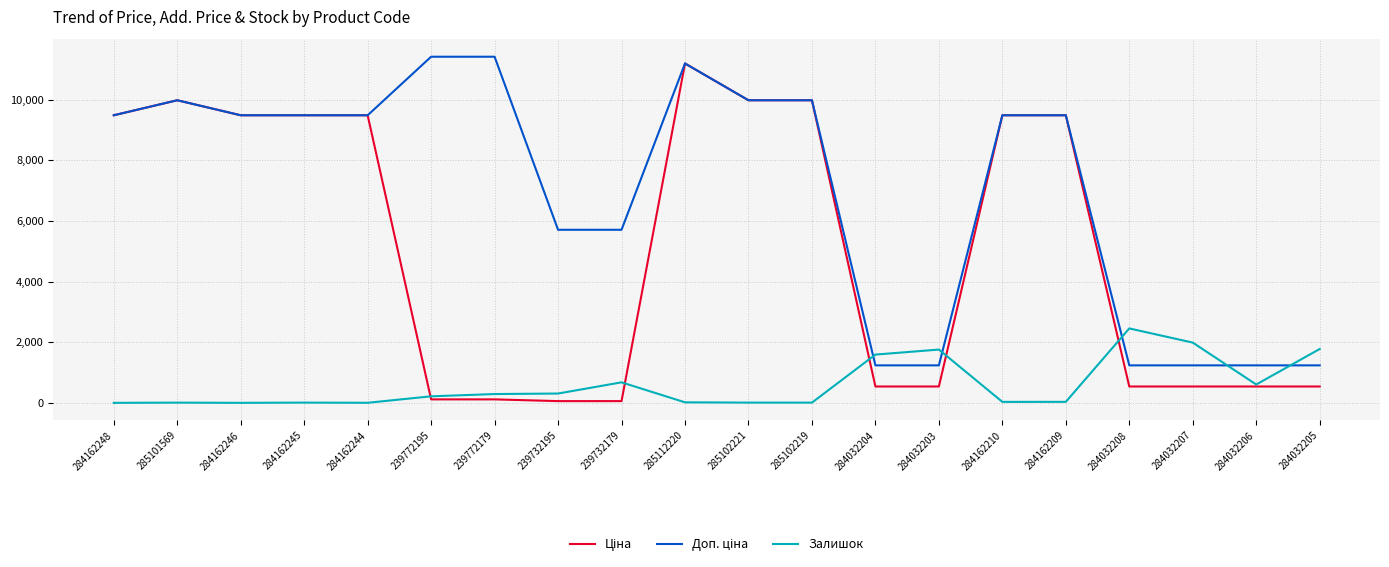

At how many categories does at least one series exceed 7268?

12